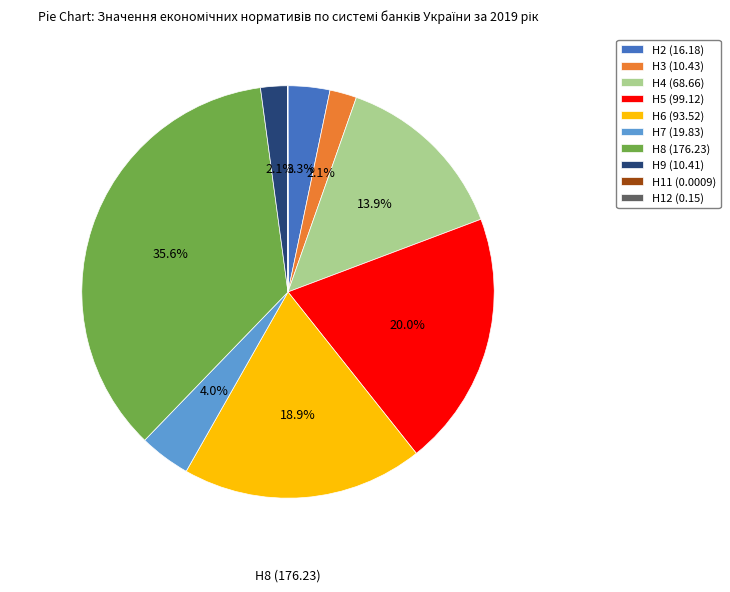

What percentage is the Н2 (16.18) slice, to the nearest percent?

3%